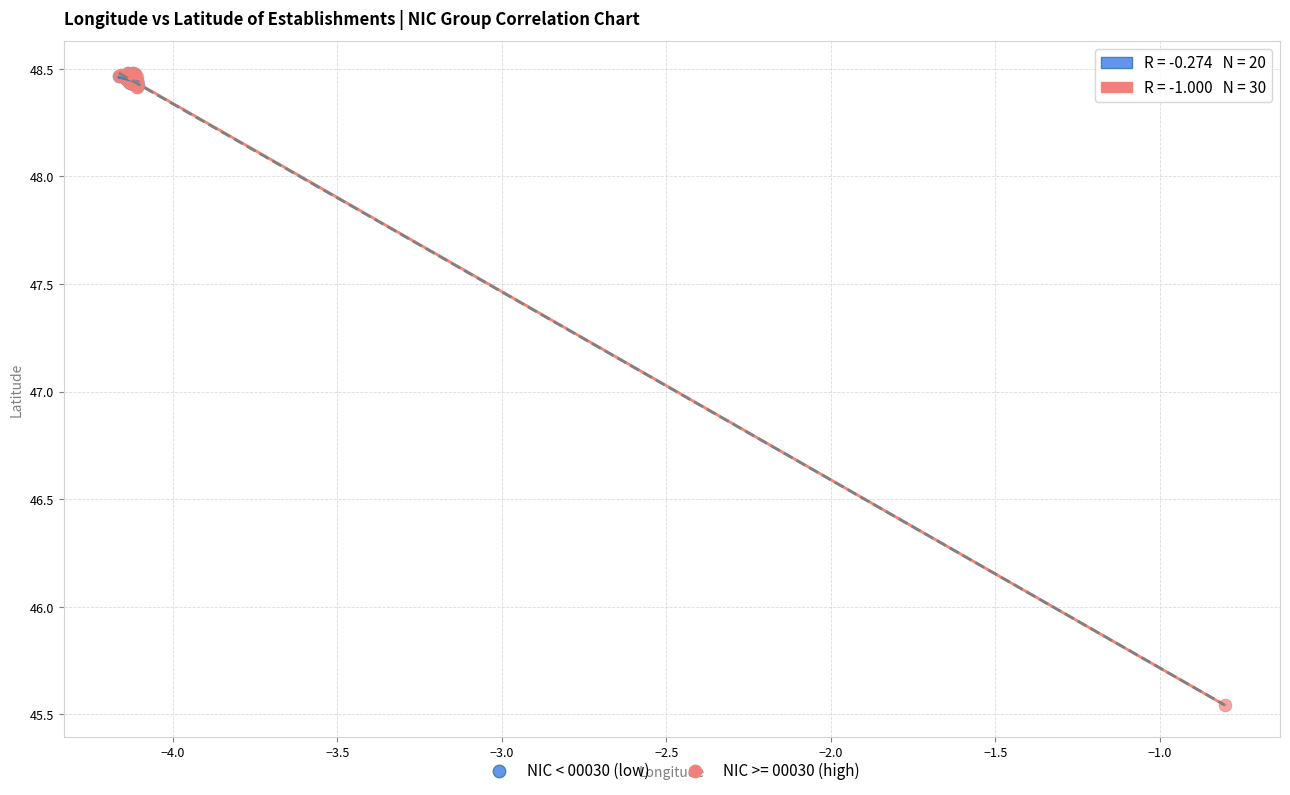

Which series has the largest Y range (max minus min)?

NIC >= 00030 (high)